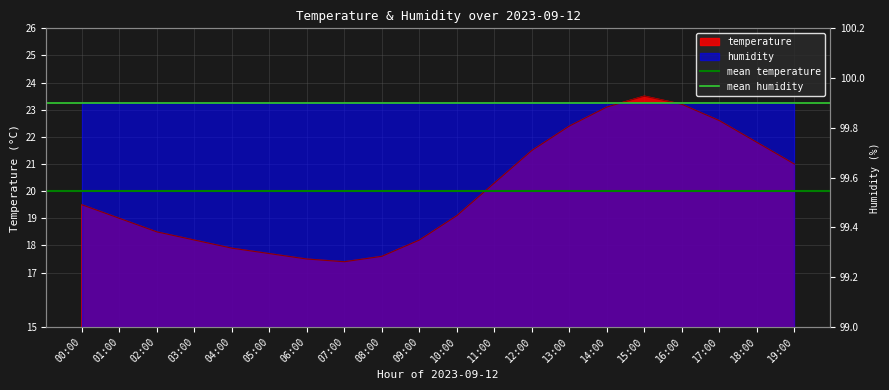

Count the number of data series in this chart.

2